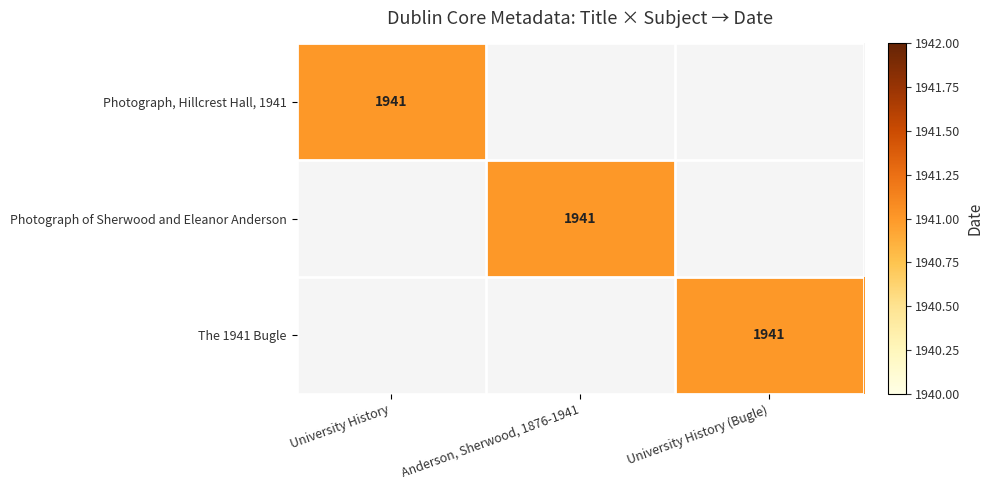

The The 1941 Bugle series shows -597 at Anderson, Sherwood, 1876-1941. True or false?

False